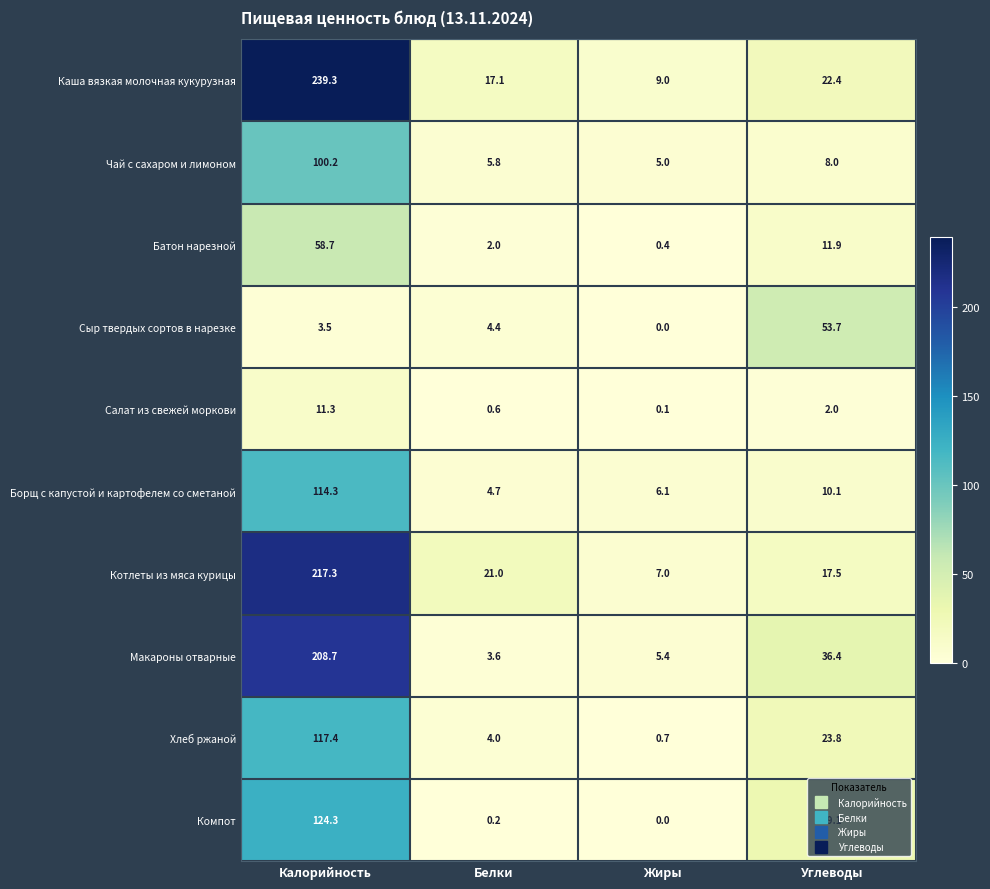

Which series has the largest total across all categories?

Каша вязкая молочная кукурузная